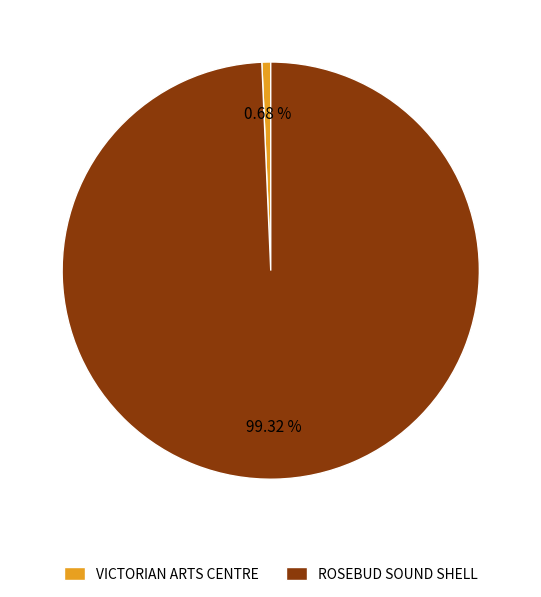

Is there any slice that represents more than half of the pie?

Yes